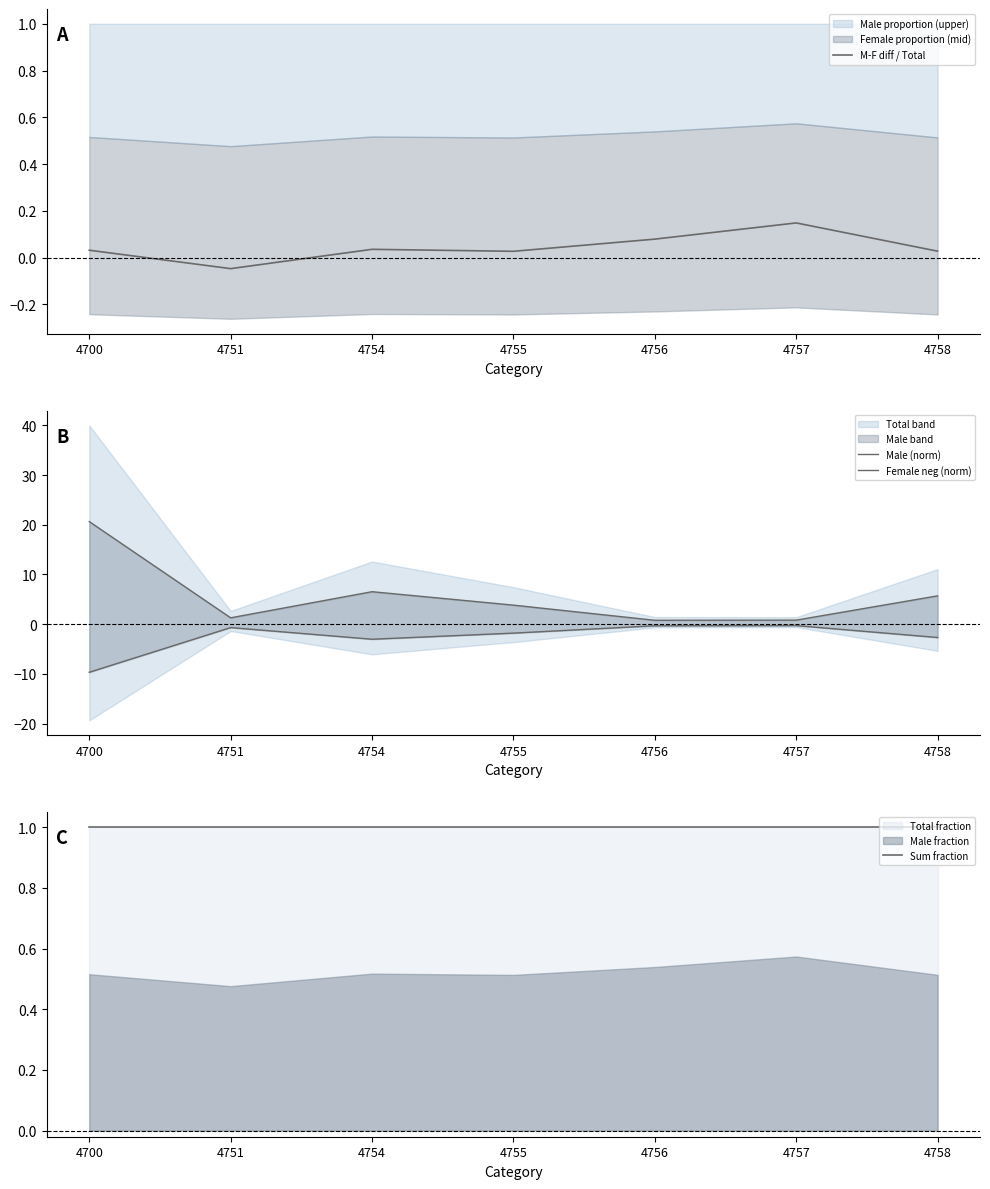

What is the spread (max minus min) of values at 4700?

30.3